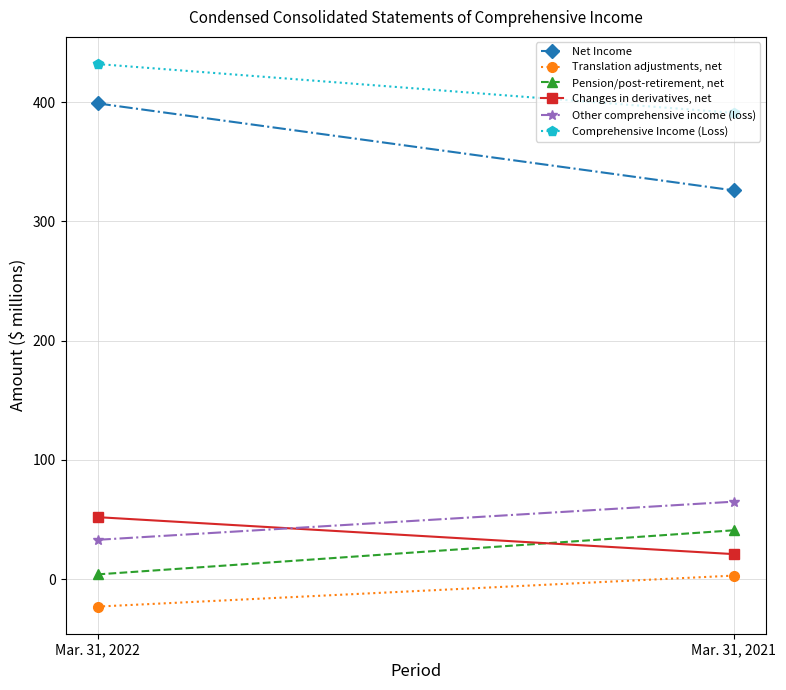

How many Comprehensive Income (Loss) values are between 391 and 432?

2